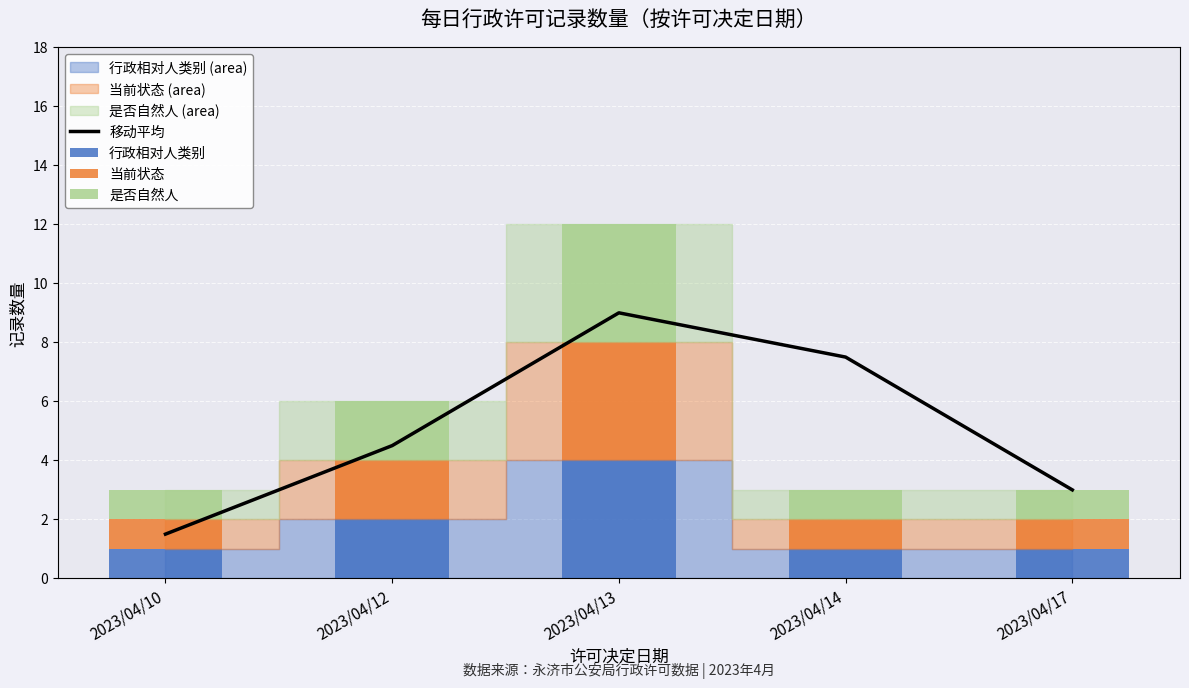

List the series in order of their peak value, lowest first.

行政相对人类别, 当前状态, 是否自然人, 移动平均